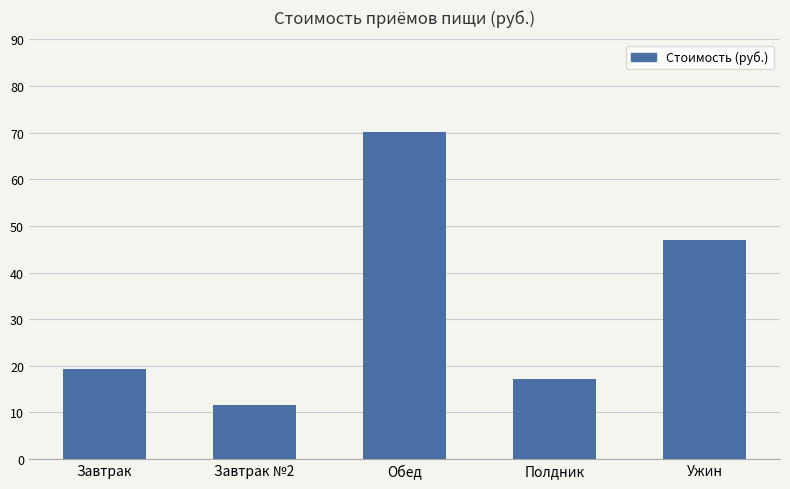

The value at Ужин is 46.9. True or false?

True